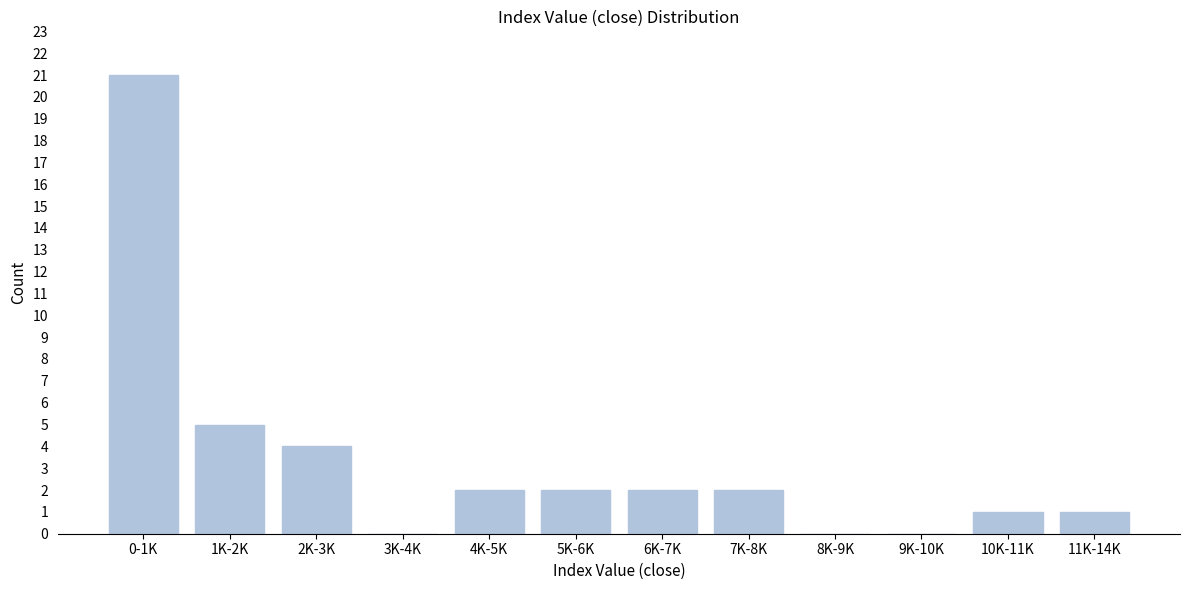

Reading left to right, what are all the values shown in this chart?

0-1K=21	1K-2K=5	2K-3K=4	3K-4K=0	4K-5K=2	5K-6K=2	6K-7K=2	7K-8K=2	8K-9K=0	9K-10K=0	10K-11K=1	11K-14K=1